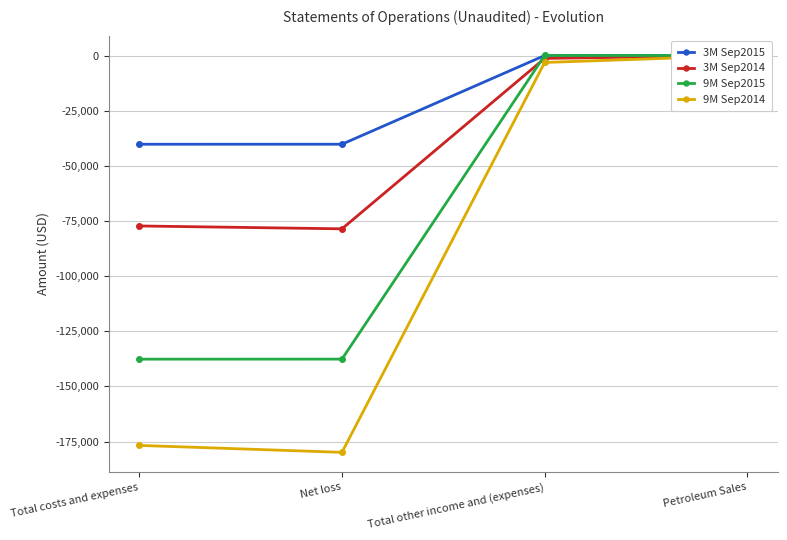

Does the chart display data point markers on the line(s)?

Yes